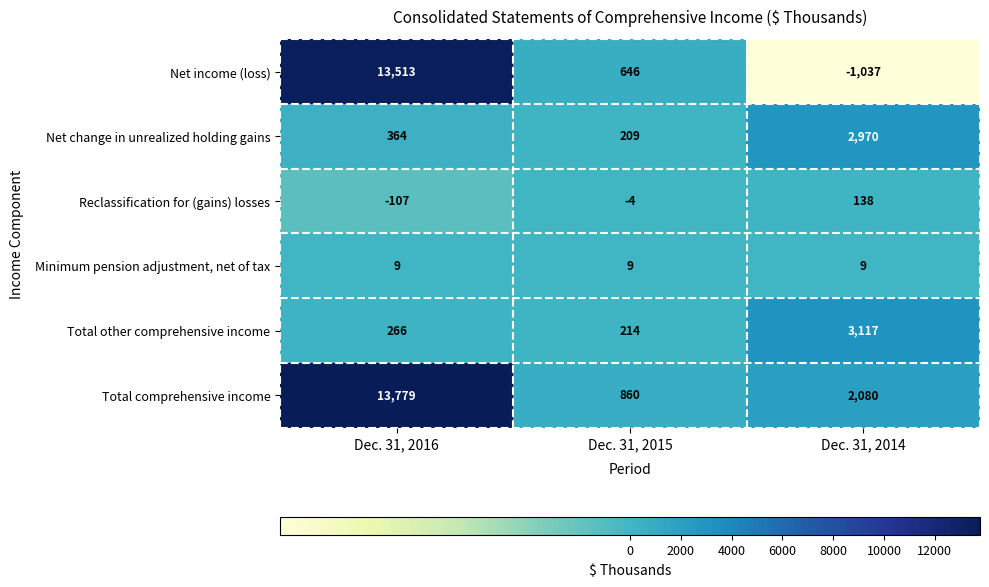

The value of Net change in unrealized holding gains at Dec. 31, 2015 is 209. True or false?

True